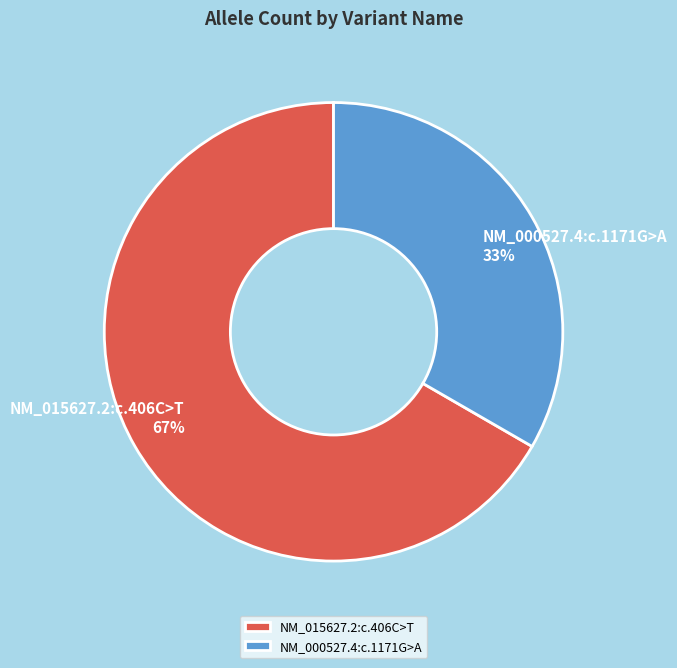

Count the number of slices in the pie.

2